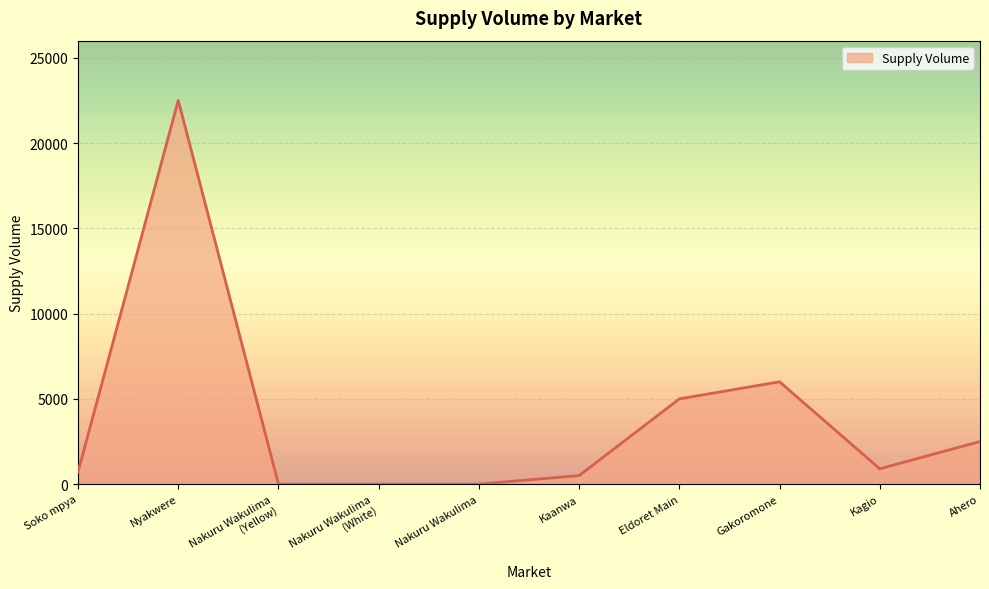

True or false: the data shows 720 at Soko mpya.

True